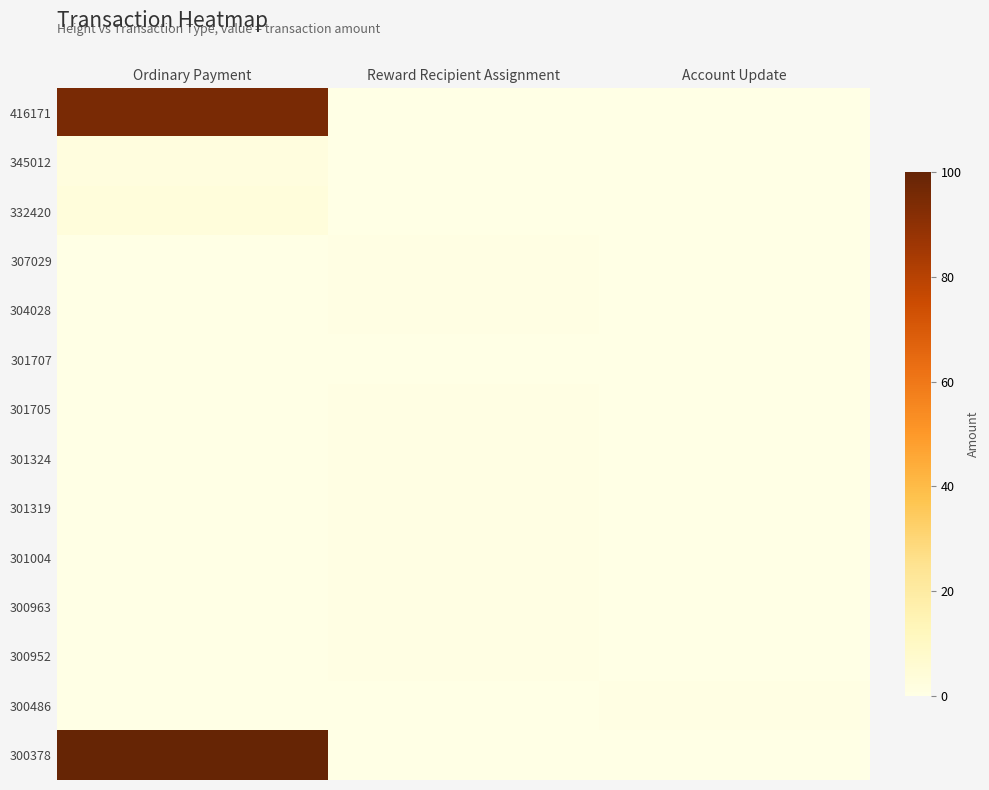

Count the number of categories in the chart.

3